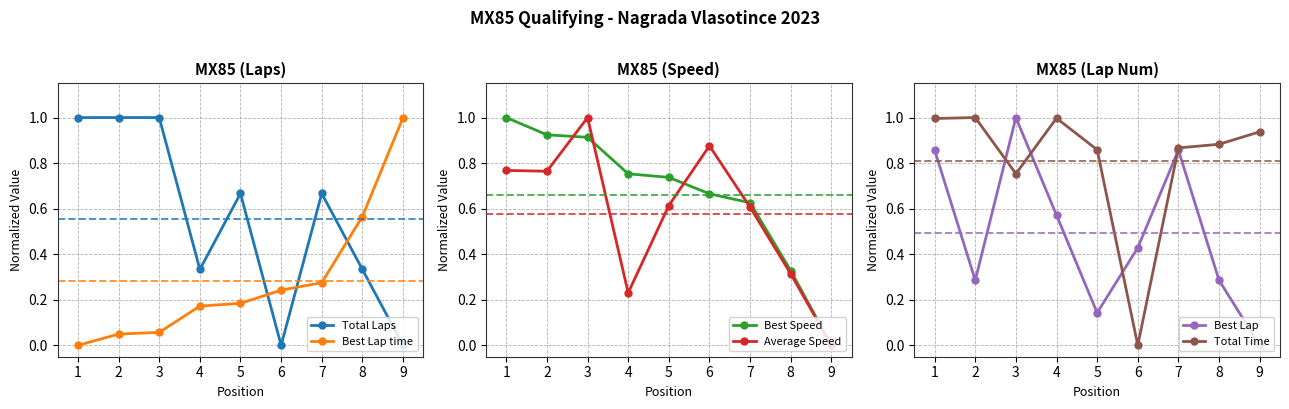

Is the value of Total Time at 5 greater than the value of Best Lap time at 1?

Yes